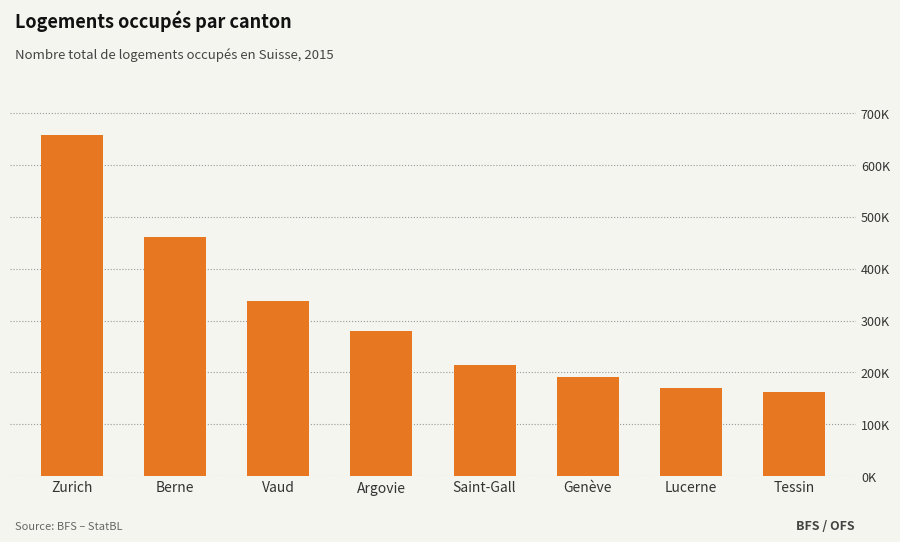

Where does the data first go above 280128?

Zurich